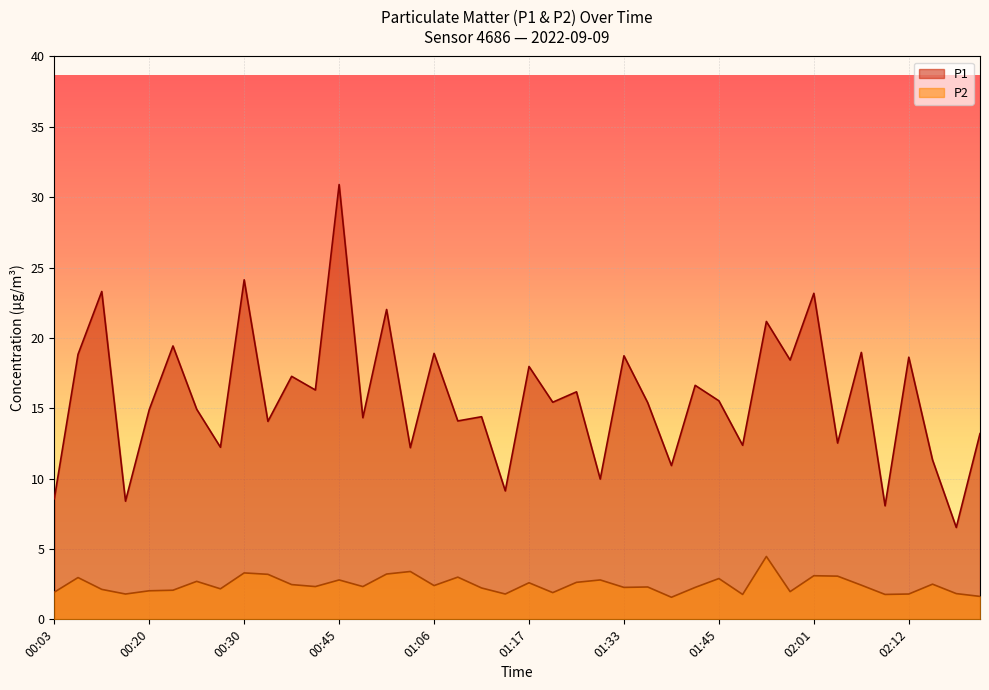

True or false: P2 has more than 1 points higher than both neighbors.

True